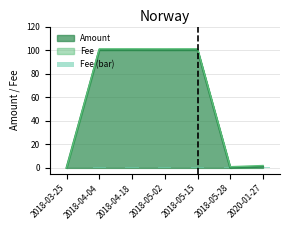

Where is the data nearest to the value 0?

2018-03-25